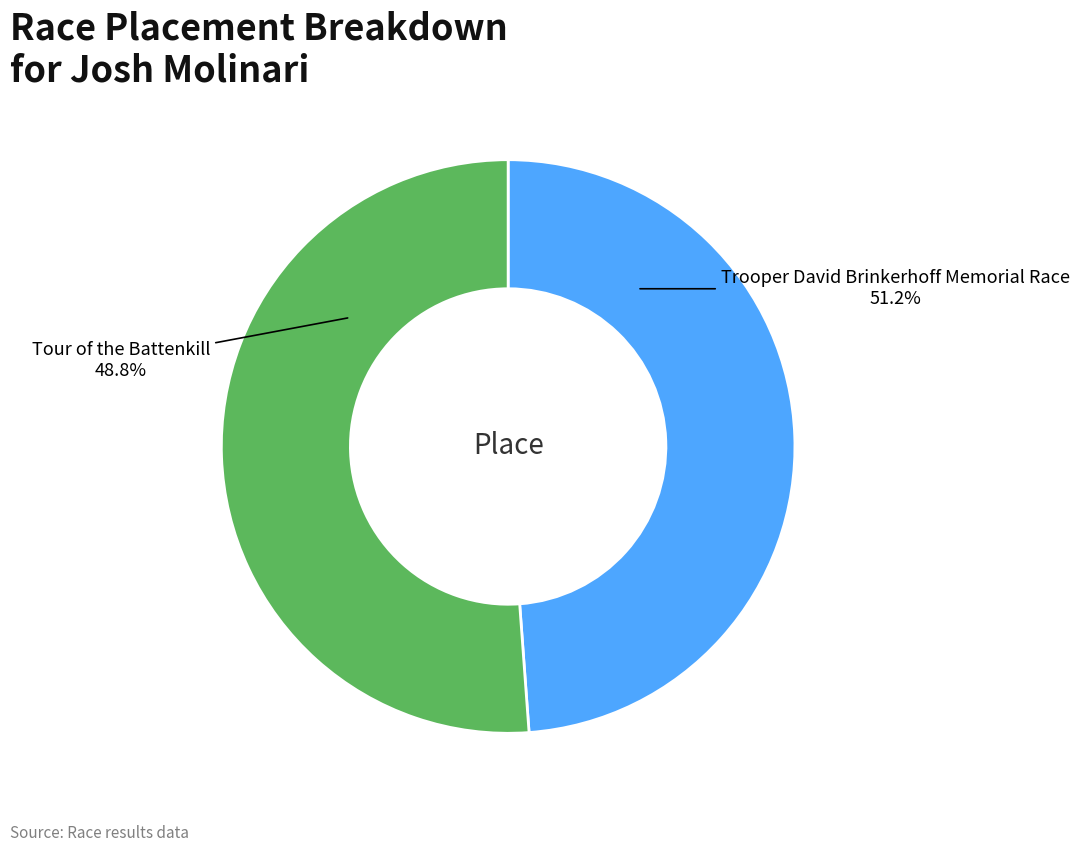

Which slice is the largest?

Trooper David Brinkerhoff Memorial Race